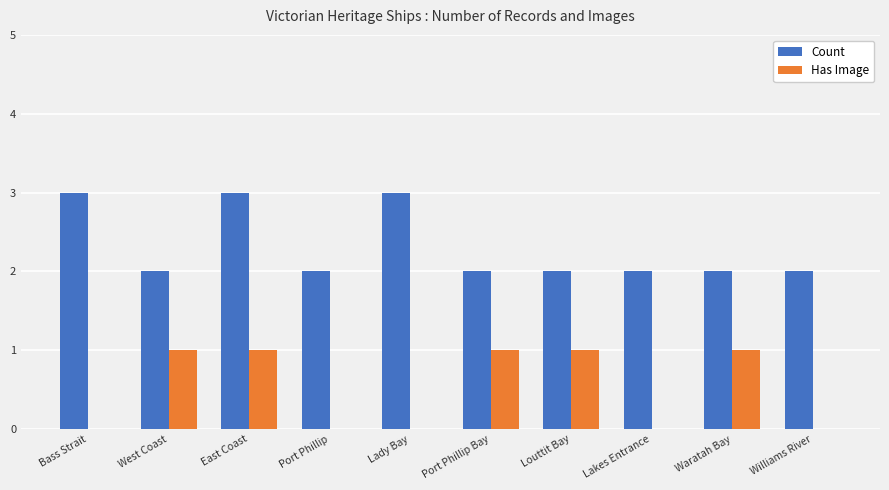

Are the bars grouped side by side (vs. stacked)?

Yes